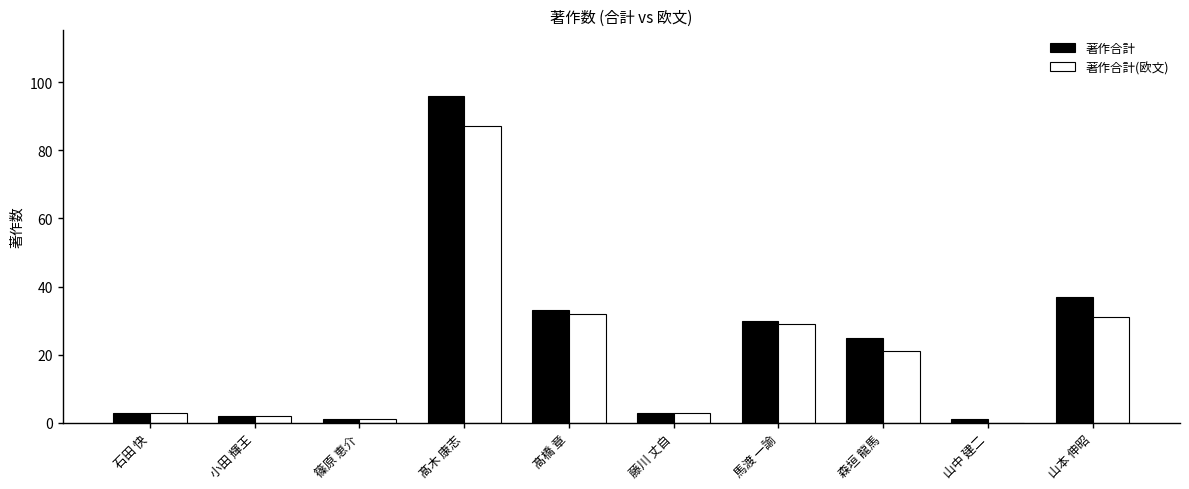

Is the value of 著作合計 at 森垣 龍馬 greater than the value of 著作合計(欧文) at 山本 伸昭?

No